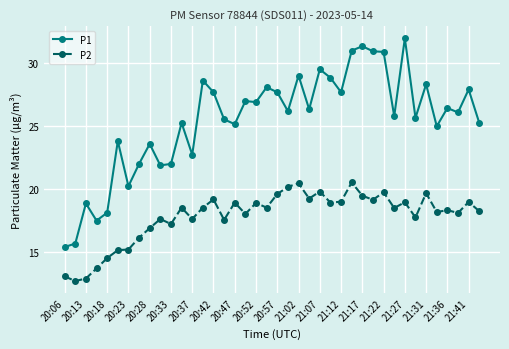

What are all the series names shown in the legend?

P1, P2